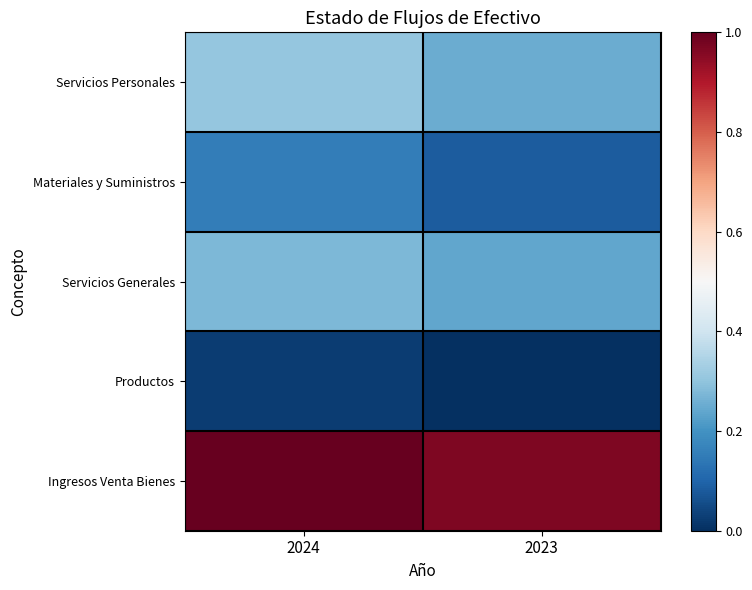

Reading left to right, what are all the values shown in this chart?

Servicios Personales: 2024=21846438.7	2023=18497614.0
Materiales y Suministros: 2024=12209903.7	2023=7803779.0
Servicios Generales: 2024=19908931.9	2023=17815966.8
Productos: 2024=4195315.9	2023=2583840.8
Ingresos Venta Bienes: 2024=65737519.4	2023=63591815.4